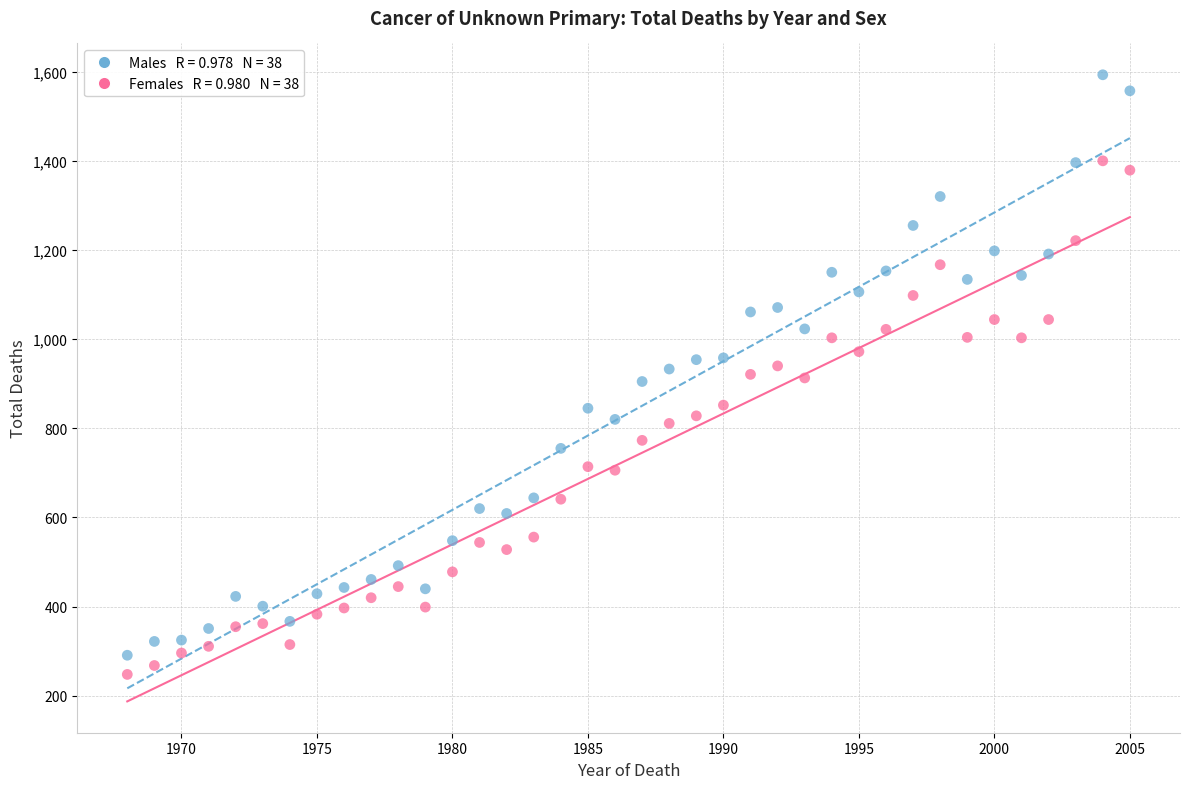

Across all data points, what is the range of Y values (max minus min)?

1345